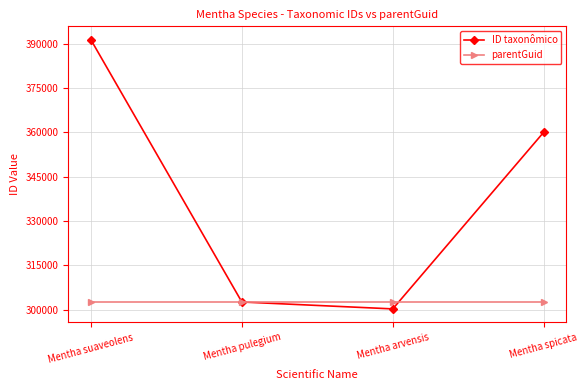

What is the total value across all series at Mentha spicata?

662638